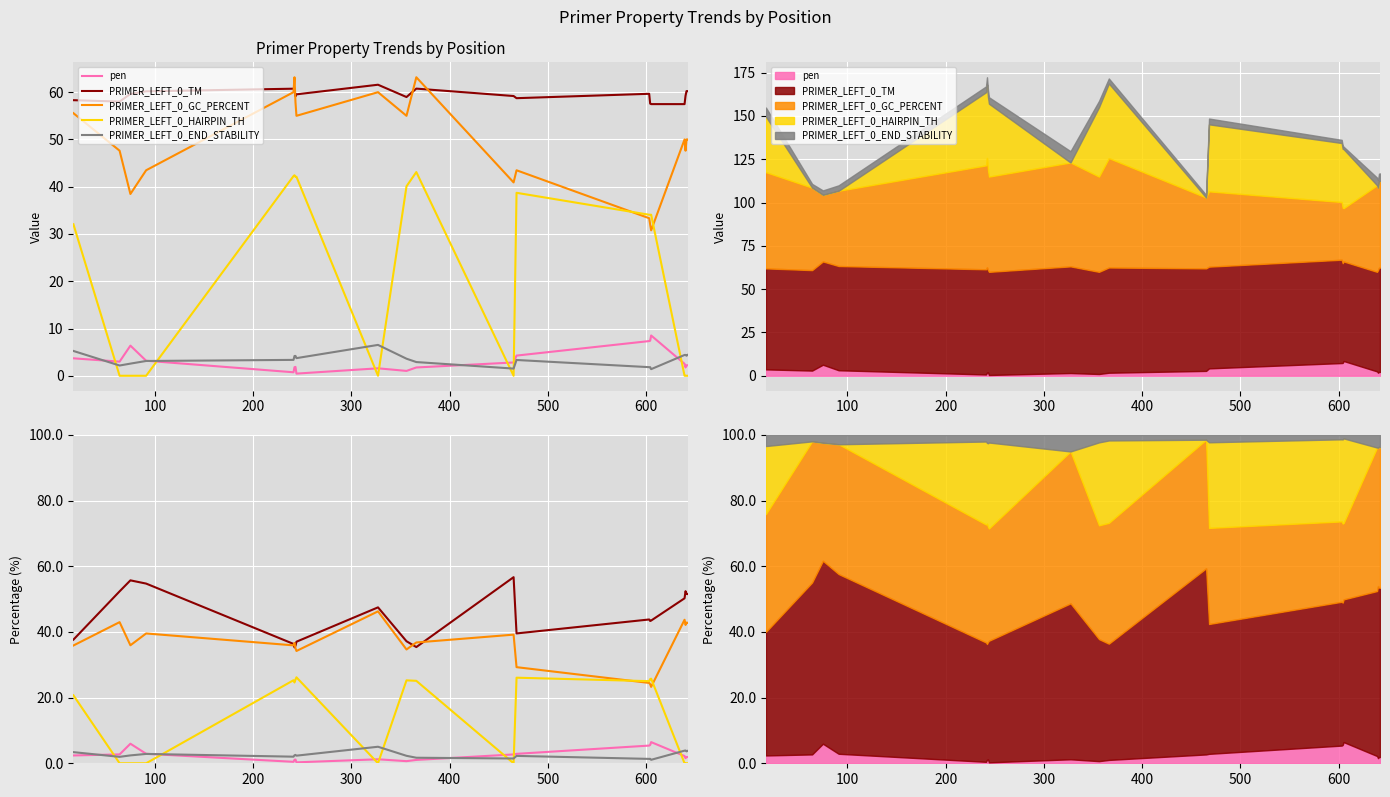

Which series has the widest spread of values?

PRIMER_LEFT_0_HAIRPIN_TH